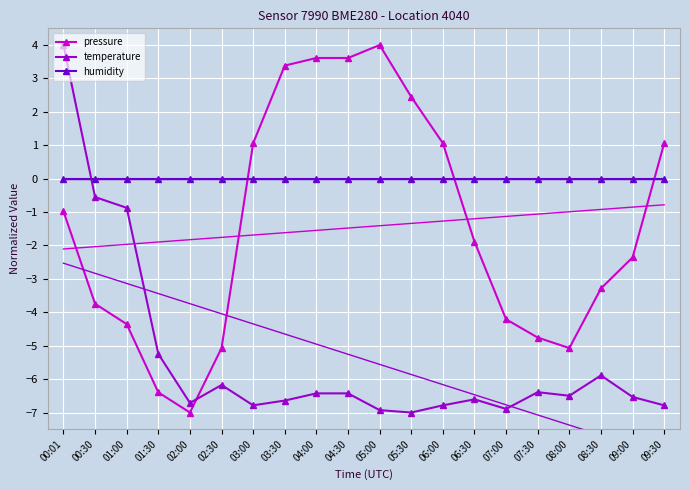

What is the maximum value shown in the chart?

4.0